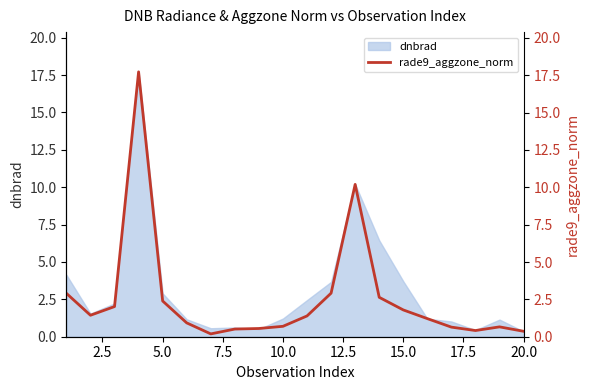

What is the maximum value for dnbrad?

17.7